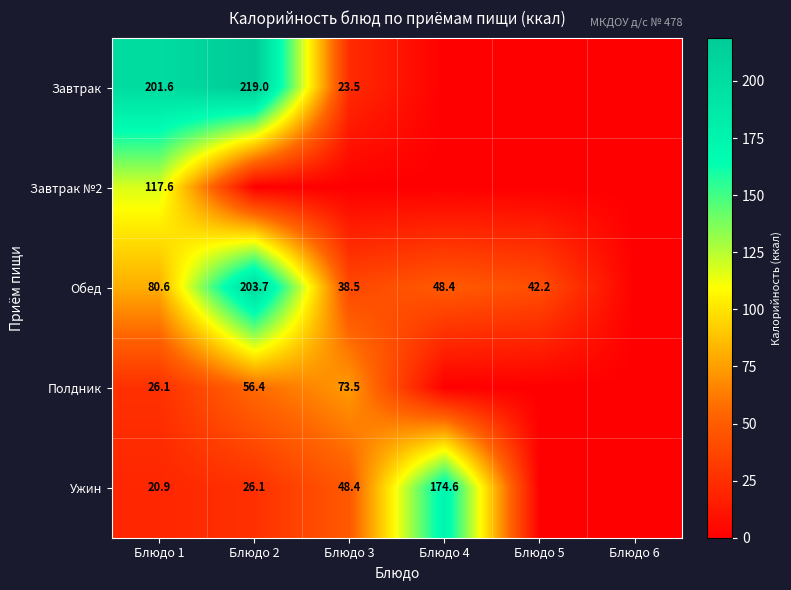

The value of Обед at Блюдо 5 is 42.2. True or false?

True